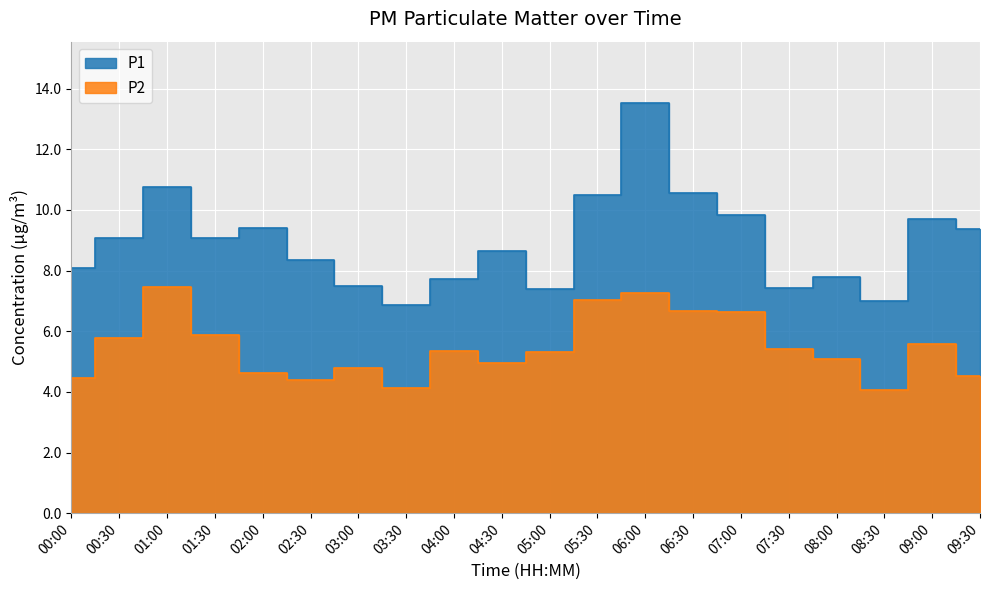

What are all the series names shown in the legend?

P1, P2